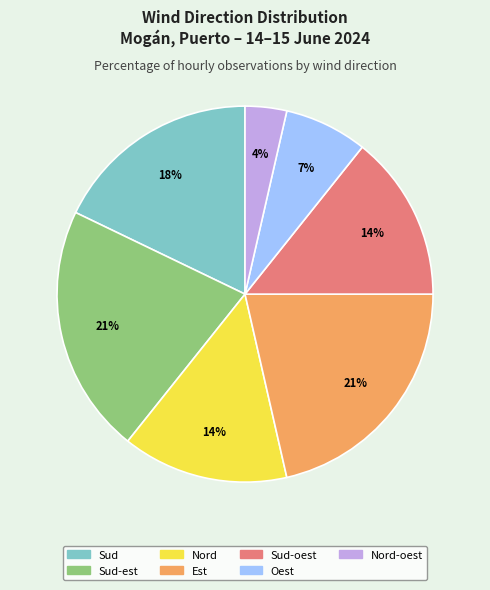

To the nearest percent, what is the average slice percentage?

14%